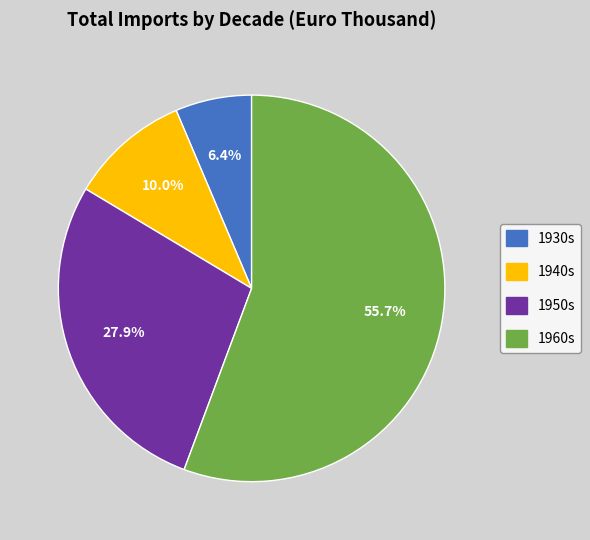

Is there any slice that represents more than half of the pie?

Yes